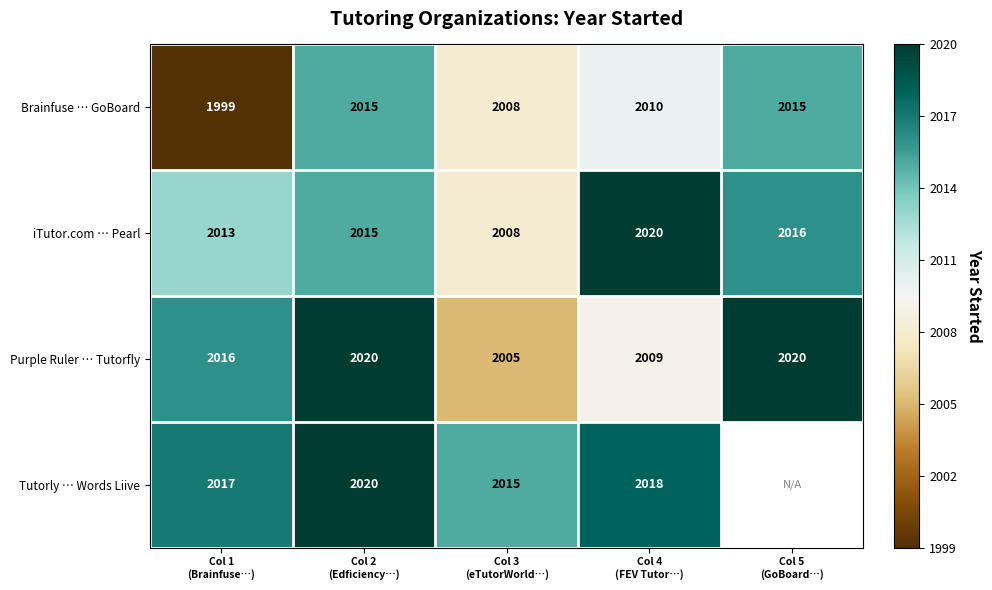

What is the difference between the maximum and minimum values in the iTutor.com … Pearl series?

12